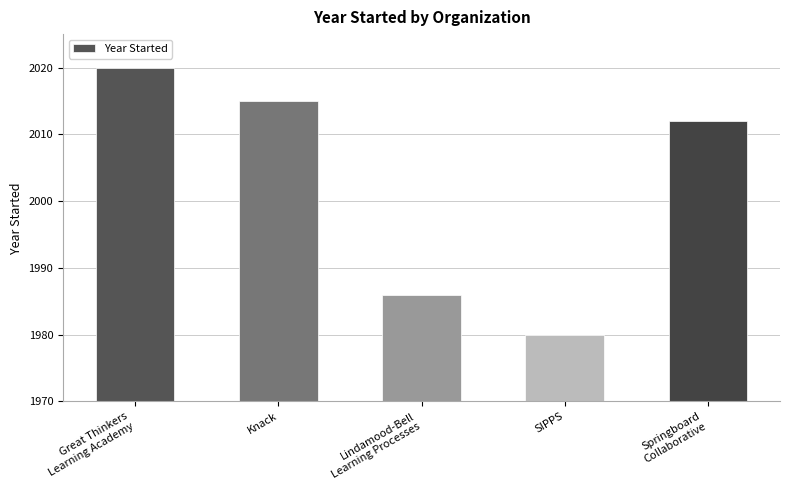

Does the chart contain any negative values?

No